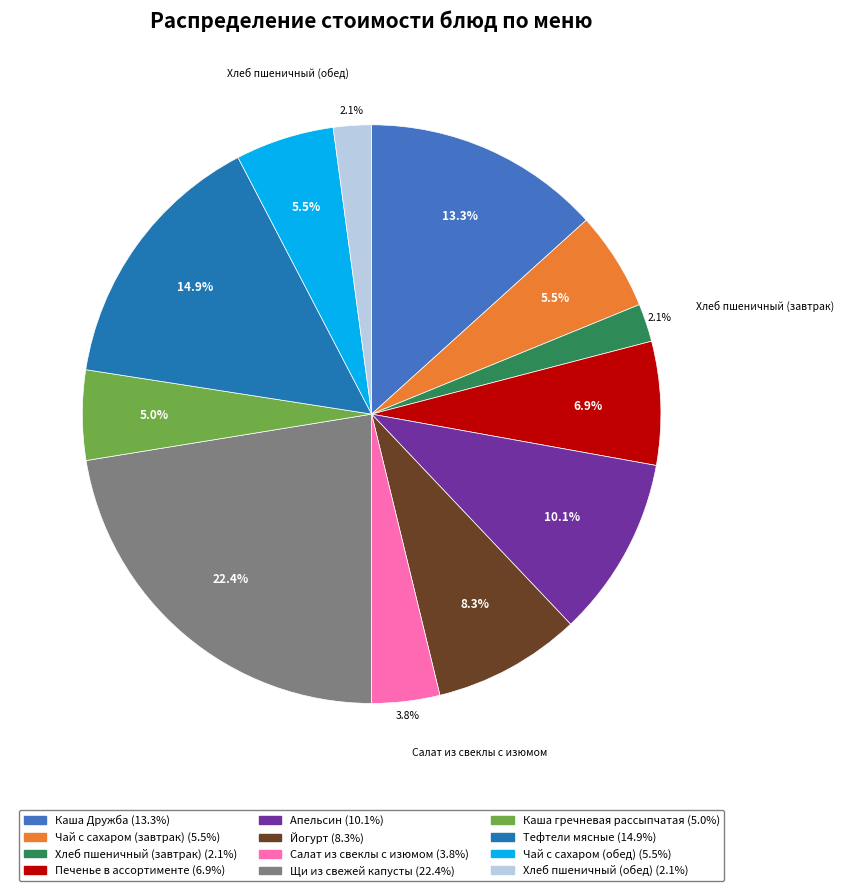

The Каша гречневая рассыпчатая slice represents 5% of the pie. True or false?

True